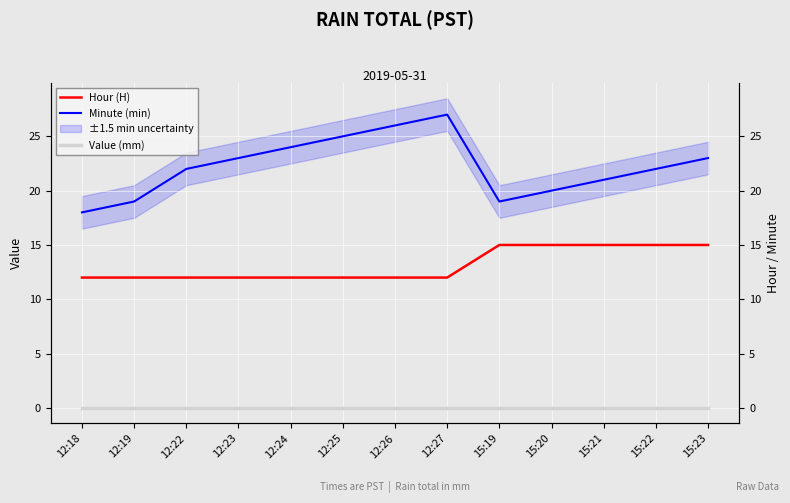

Read the Hour (H) value at 12:25.

12